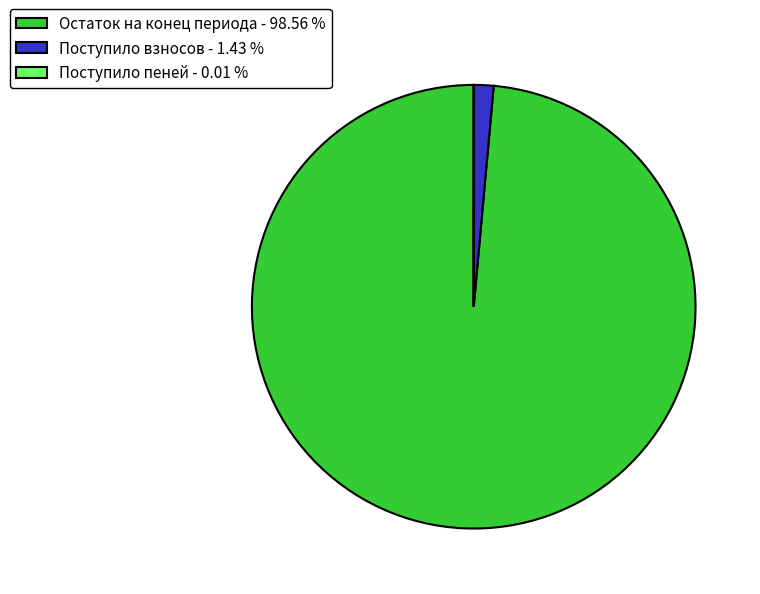

Which category accounts for the majority?

Остаток на конец периода - 98.56 %